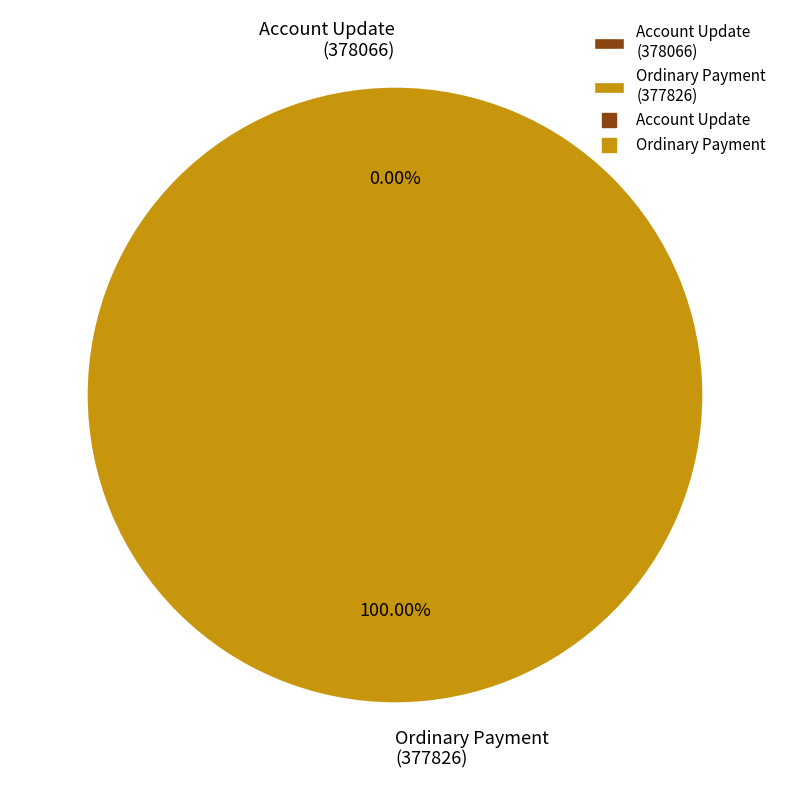

Is it true that Account Update
(378066) is 6% of the pie?

False